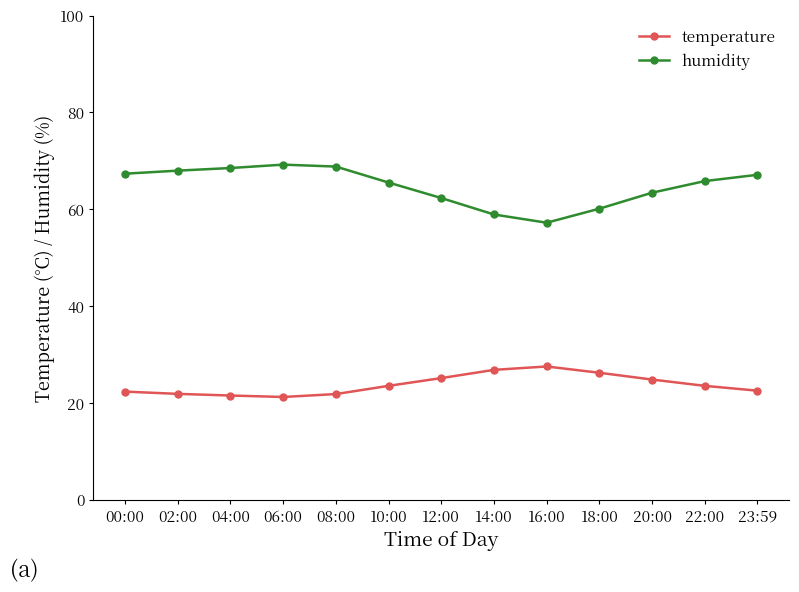

What position from the right is 08:00?

9